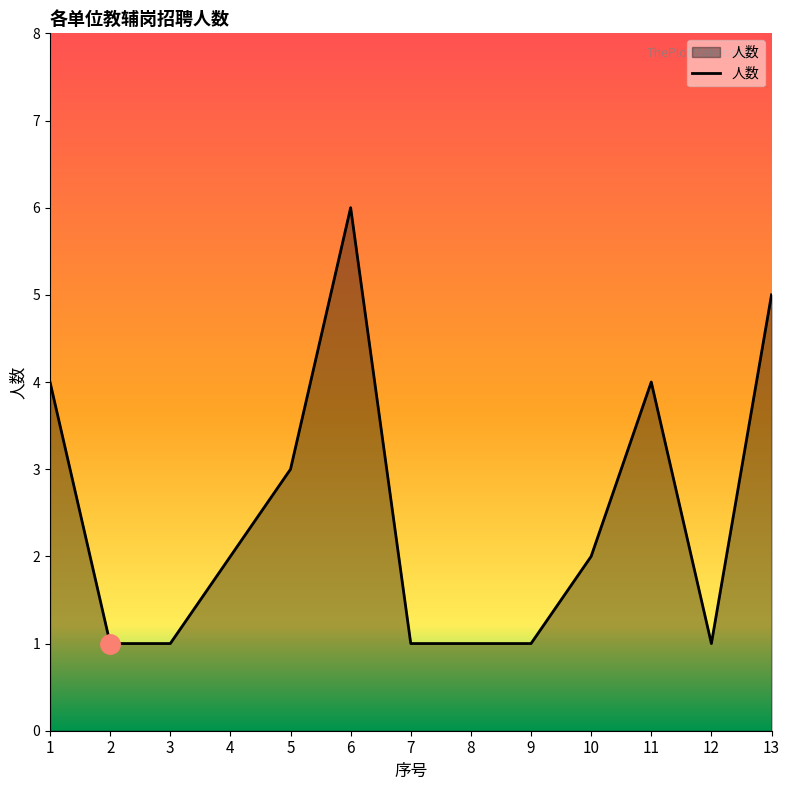

Between 13 and 8, which is larger?

13